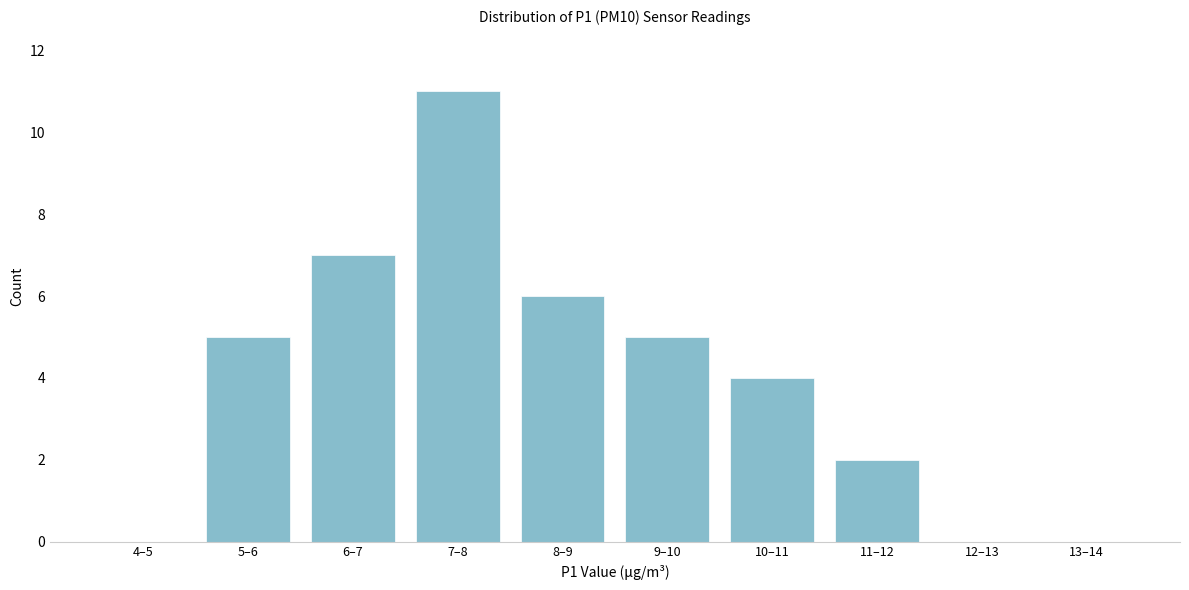

Reading left to right, extract all data points from this chart.

4–5=0	5–6=5	6–7=7	7–8=11	8–9=6	9–10=5	10–11=4	11–12=2	12–13=0	13–14=0